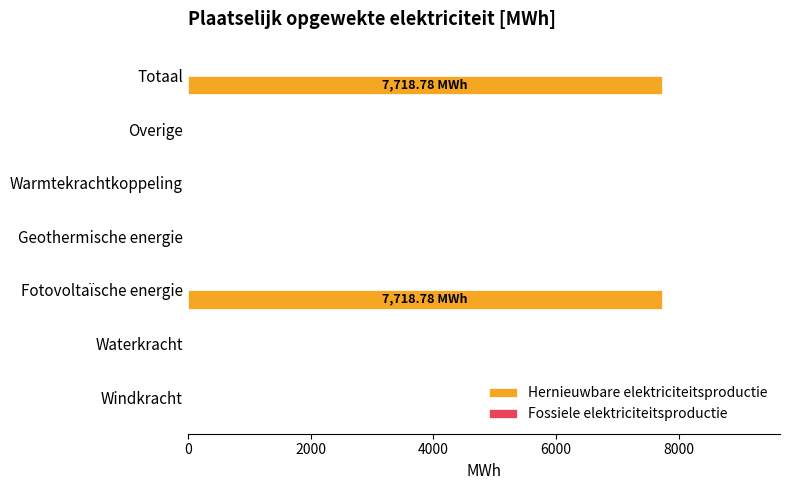

Between Totaal and Overige, which is larger?

Totaal